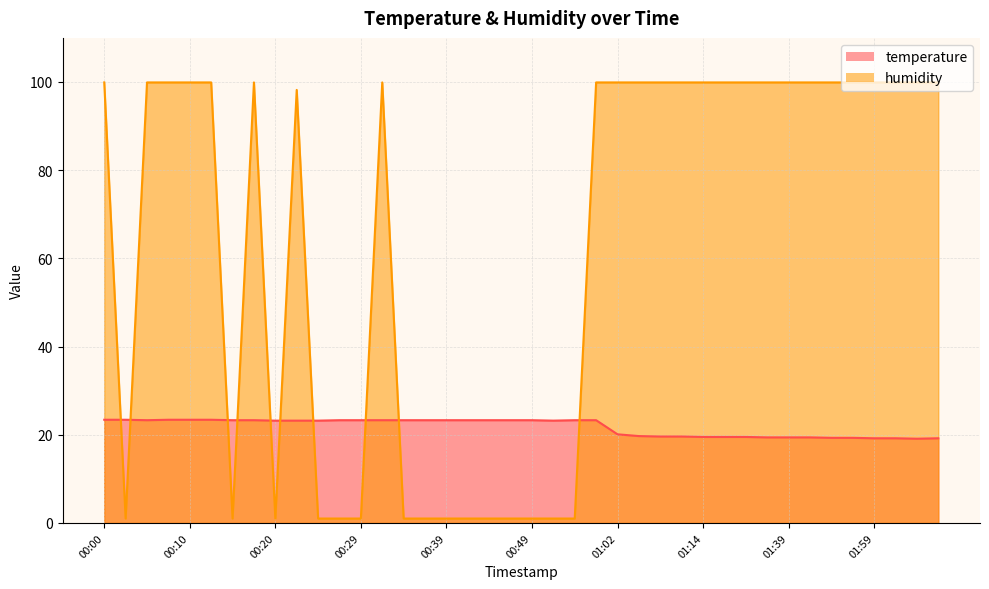

Does the chart have visible grid lines?

Yes